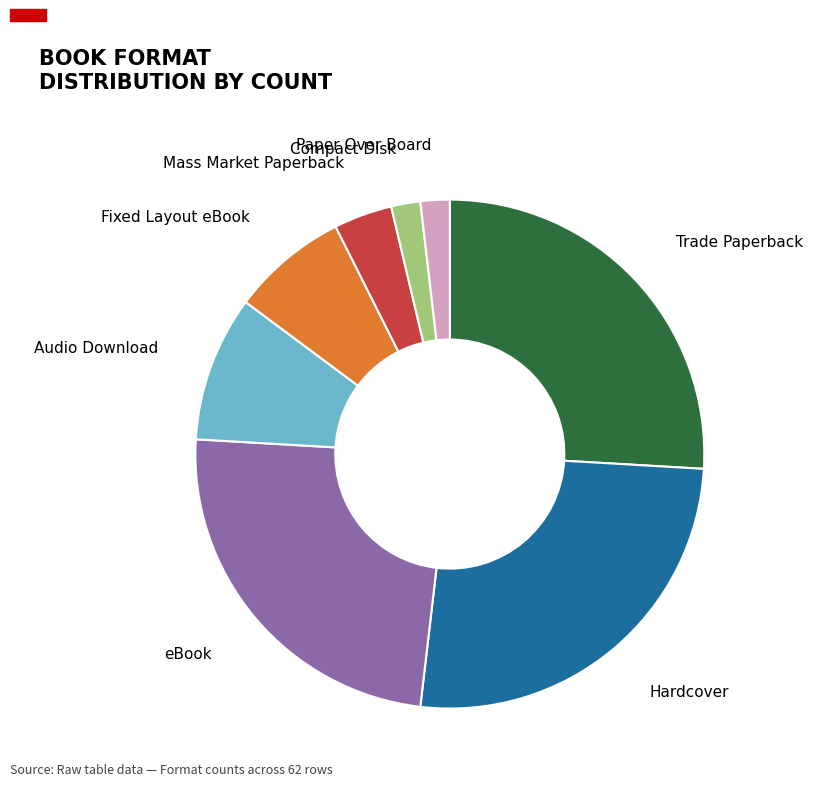

Is there any slice that represents more than half of the pie?

No